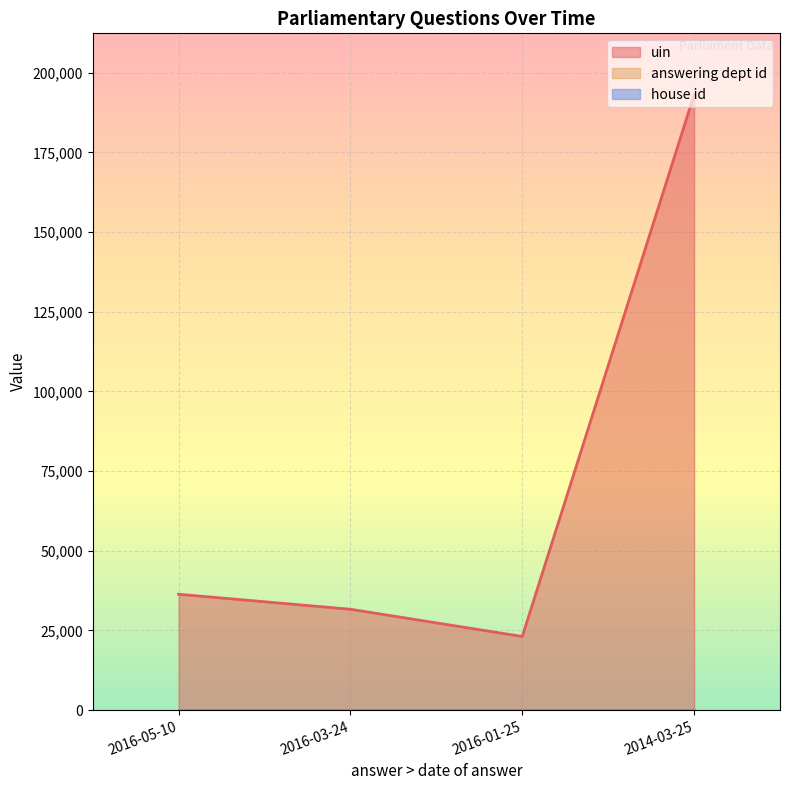

What is the average value of the uin series?

71036